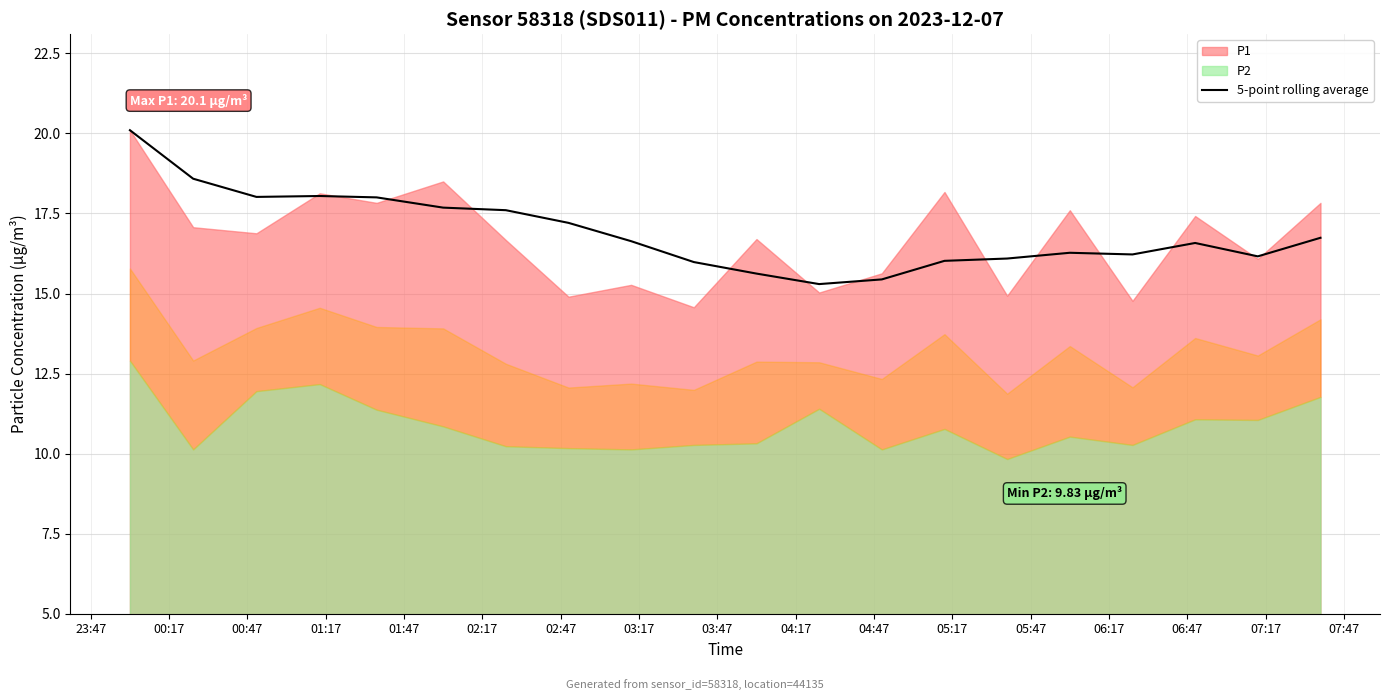

Does the chart display data point markers on the line(s)?

No